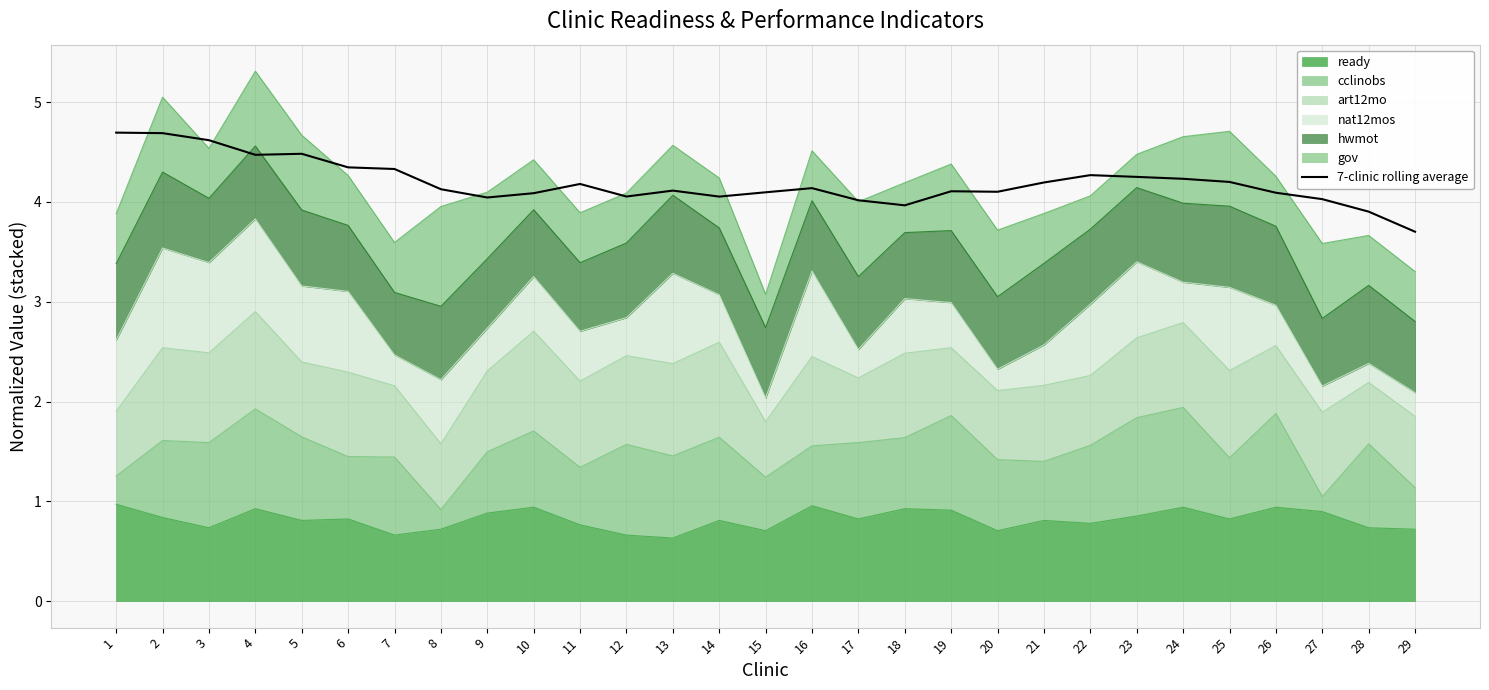

True or false: there are more than 0 points higher than both neighbors.

True